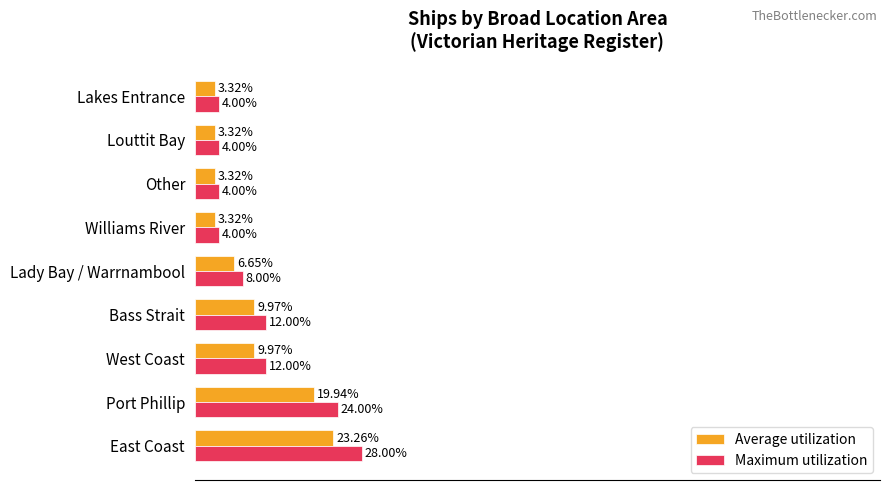

Which category has the highest value in the Maximum utilization series?

East Coast